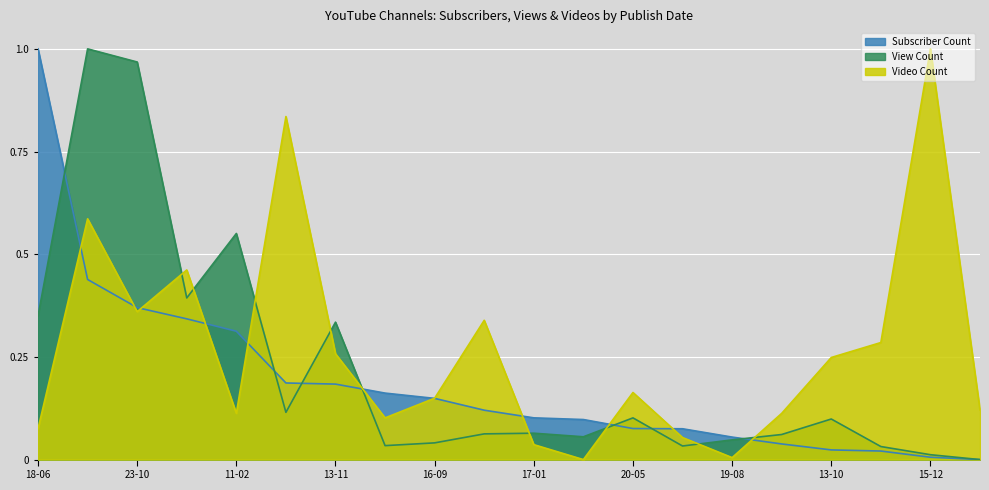

The Video Count series shows 0.4 at 13-10. True or false?

False